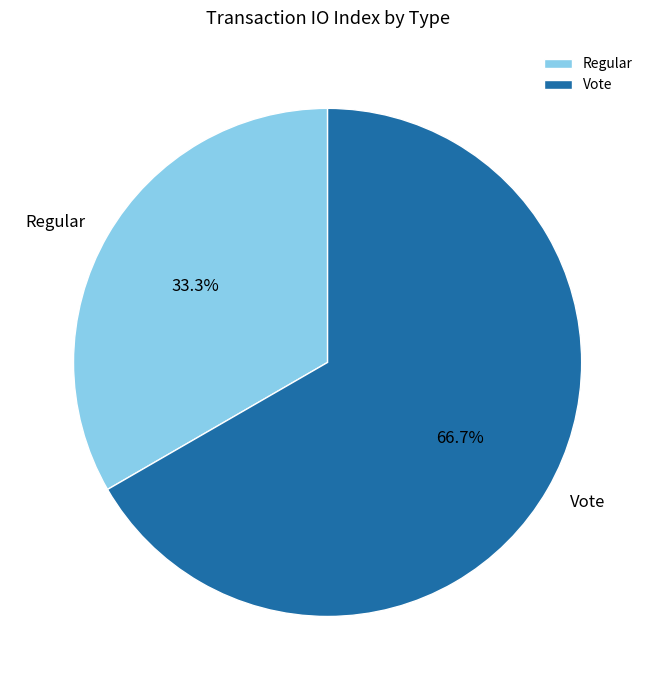

Which has a higher value, Vote or Regular?

Vote